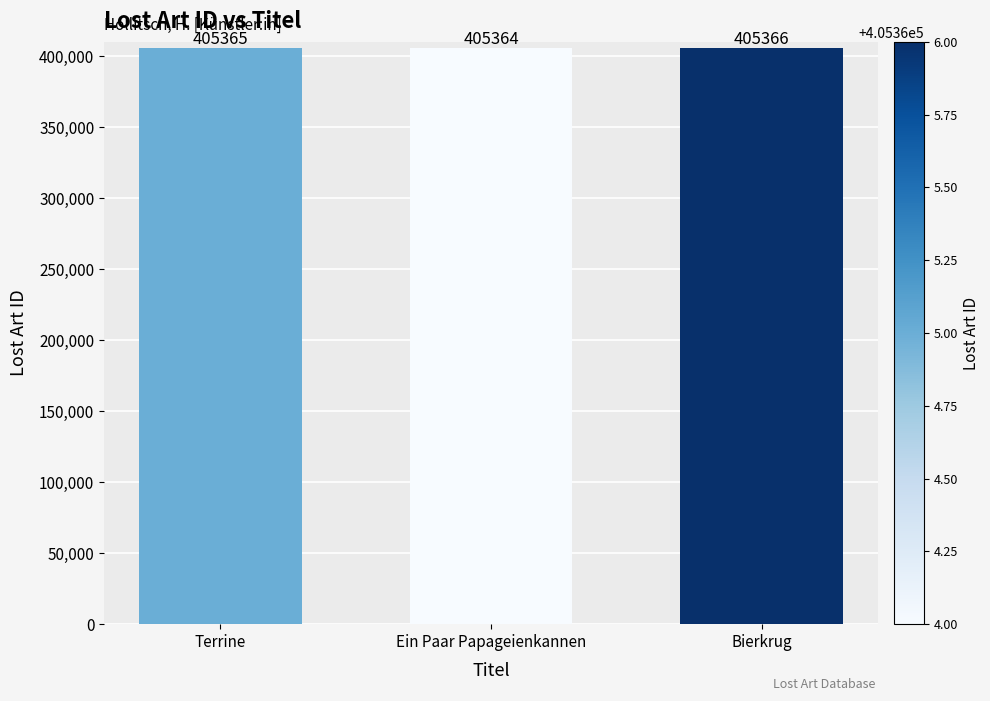

Count the values in the range 405364 to 405366.

3